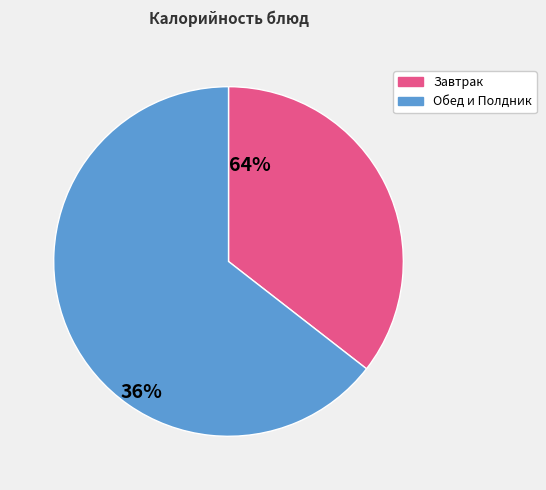

Is there a majority slice in this chart?

Yes